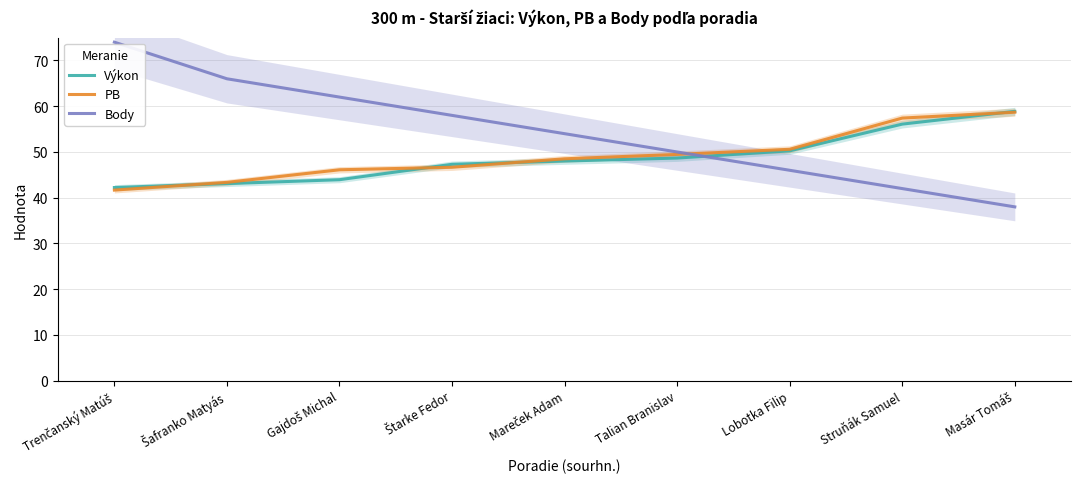

Which series changed the most between Mareček Adam and Masár Tomáš?

Body